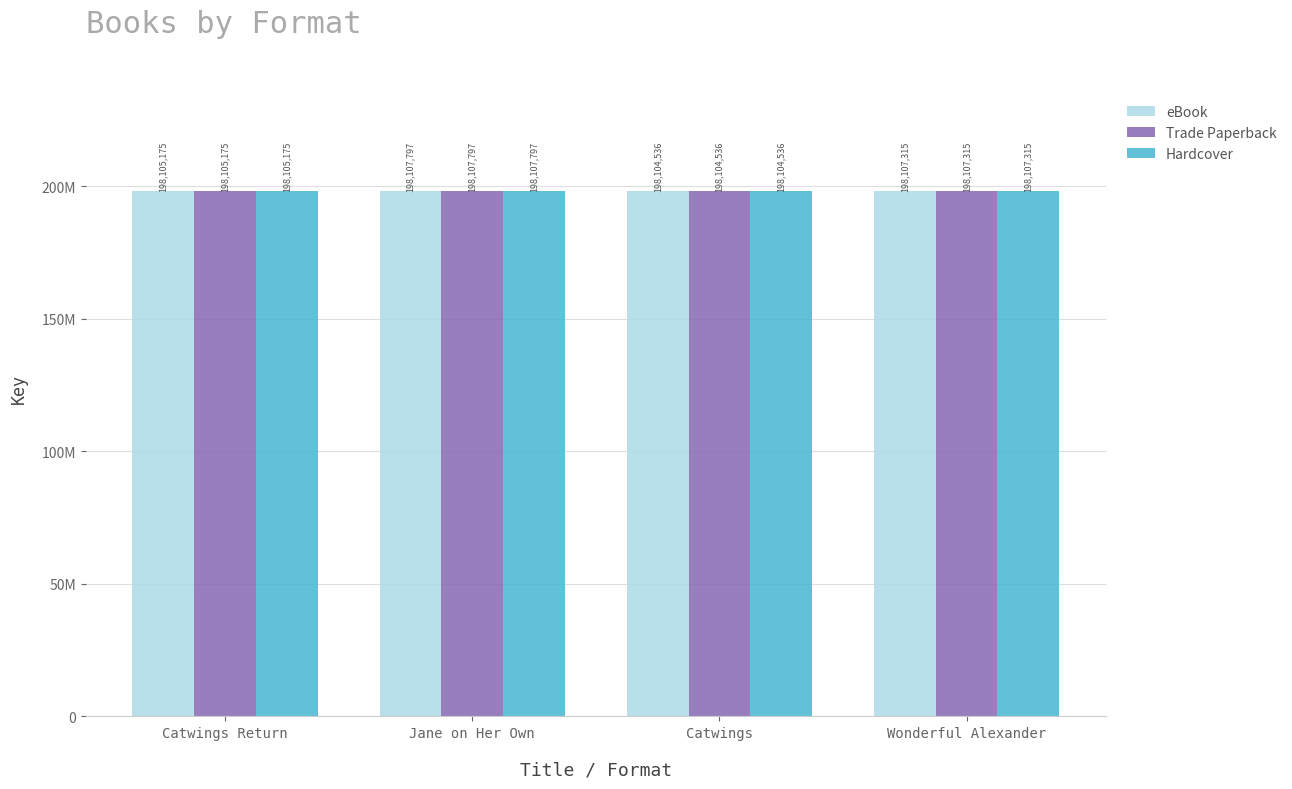

Are the bars grouped side by side (vs. stacked)?

Yes